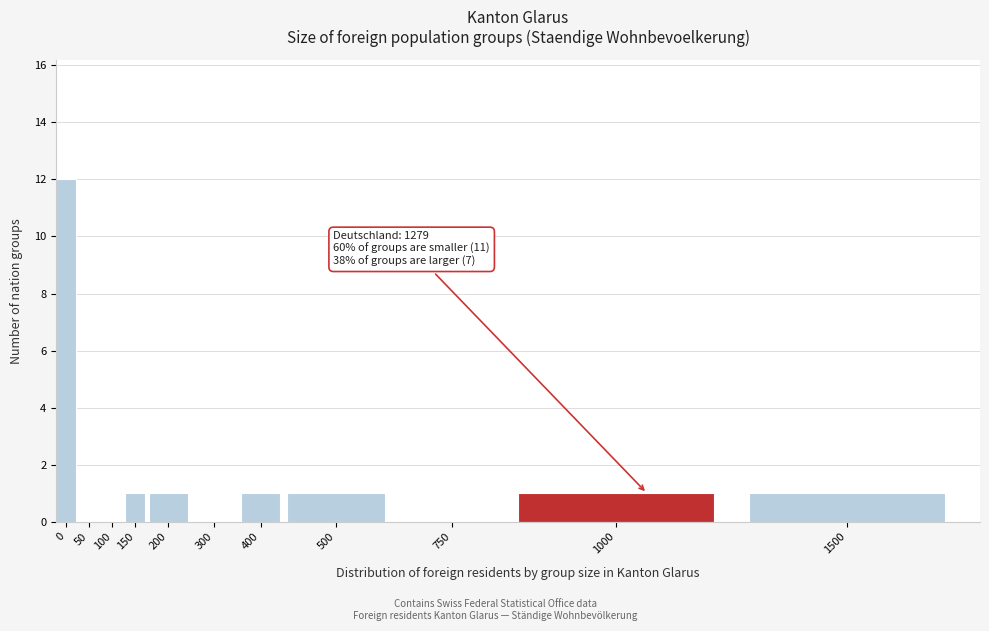

Reading right to left, list all the values displayed in this chart.

1500=1	1000=1	750=0	500=1	400=1	300=0	200=1	150=1	100=0	50=0	0=12